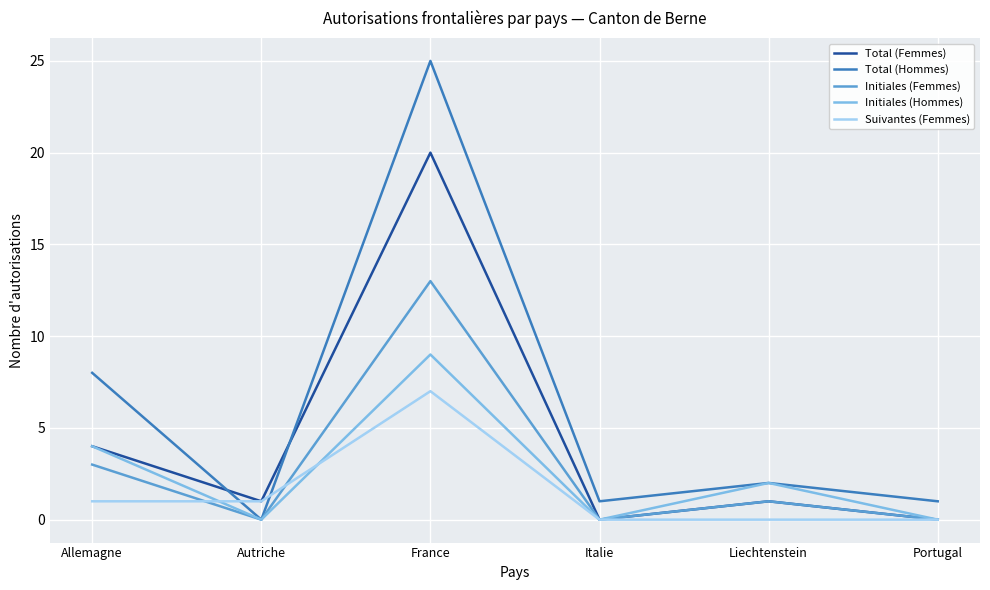

Which series has the largest total across all categories?

Total (Hommes)